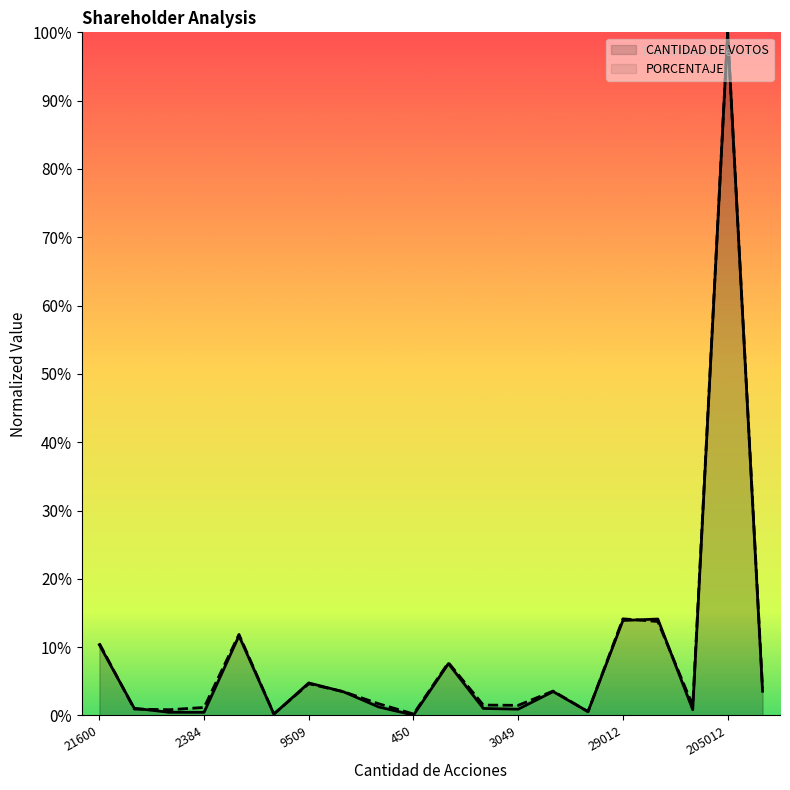

Reading right to left, transcribe all the data shown in this chart.

CANTIDAD DE VOTOS: 0.0	1.0	0.0	0.1	0.1	0.0	0.0	0.0	0.0	0.1	0.0	0.0	0.0	0.0	0.0	0.1	0.0	0.0	0.0	0.1
PORCENTAJE: 0.0	1.0	0.0	0.1	0.1	0.0	0.0	0.0	0.0	0.1	0.0	0.0	0.0	0.0	0.0	0.1	0.0	0.0	0.0	0.1